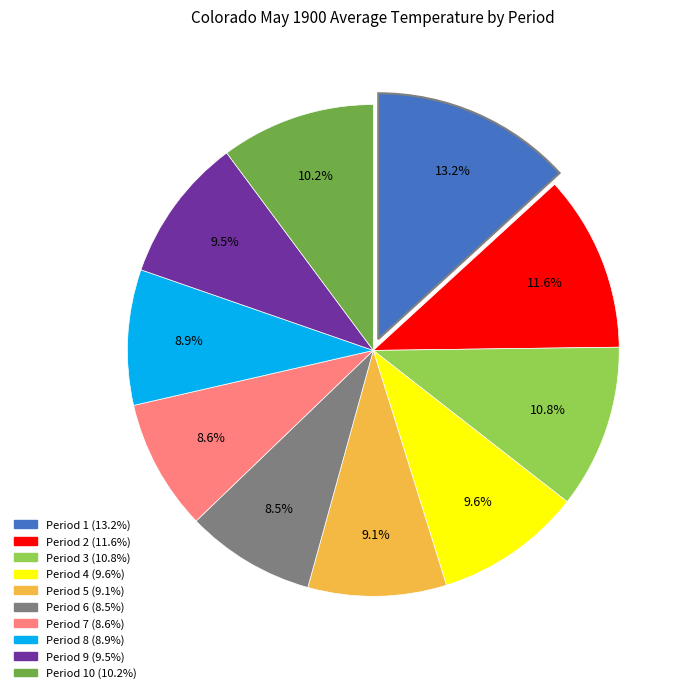

Is there any slice that represents more than half of the pie?

No